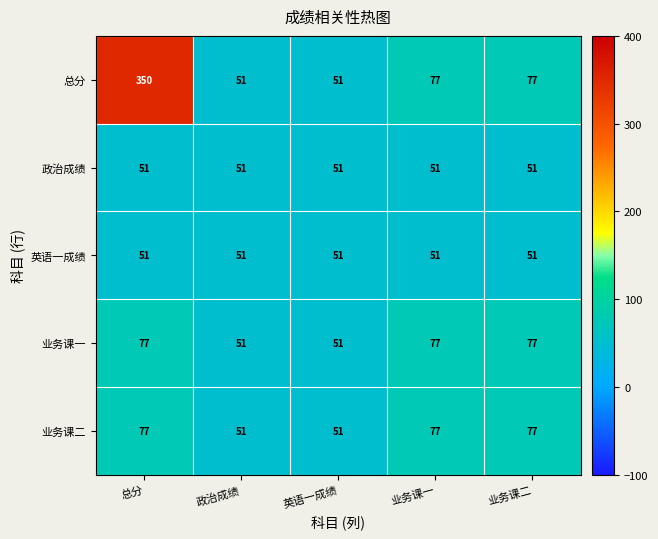

What is the difference between the 业务课二 values at 业务课二 and 英语一成绩?

26